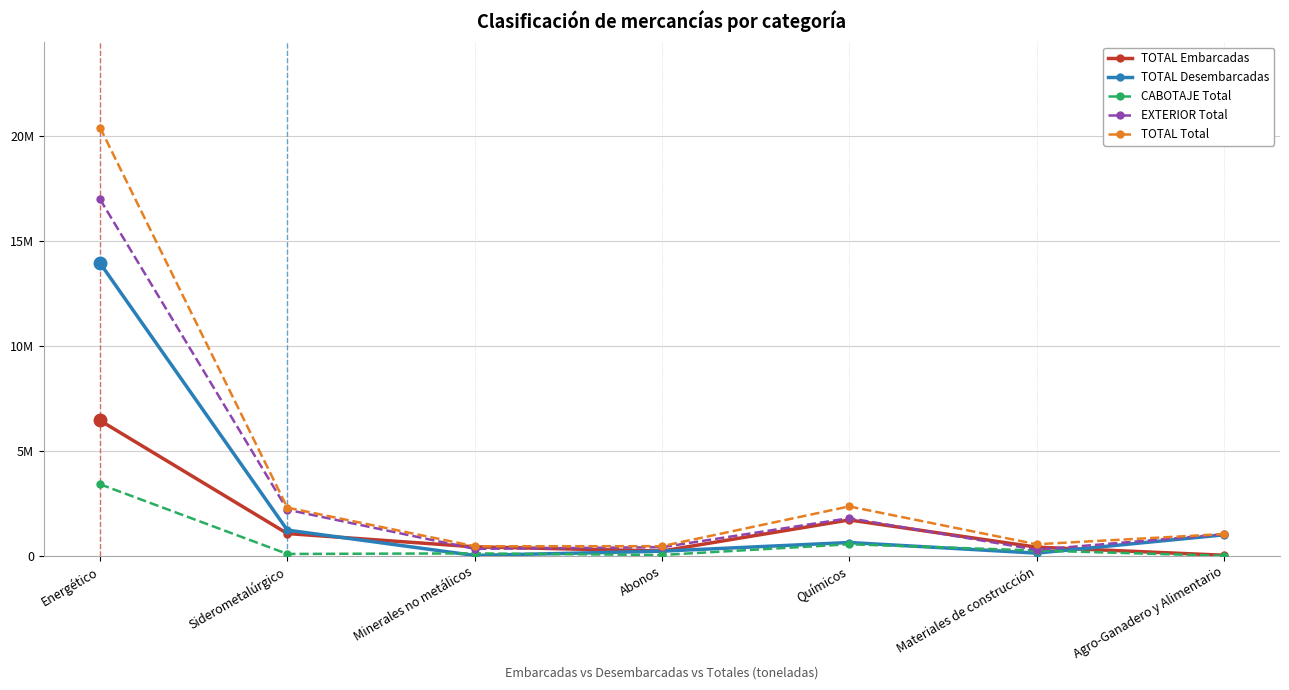

Where do TOTAL Desembarcadas and CABOTAJE Total first cross each other?

Siderometalúrgico and Minerales no metálicos